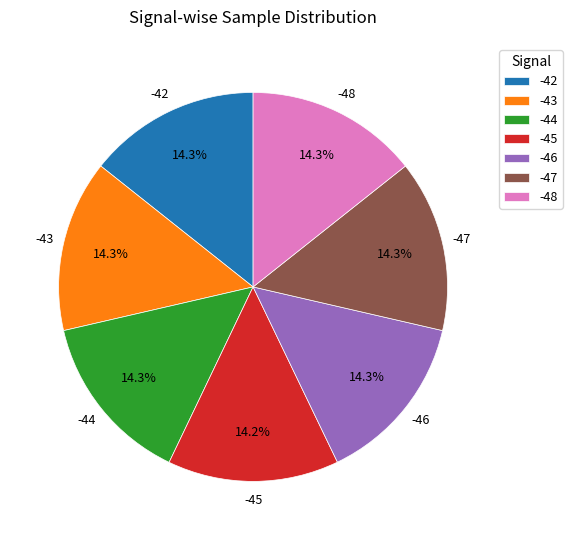

Count the number of slices in the pie.

7